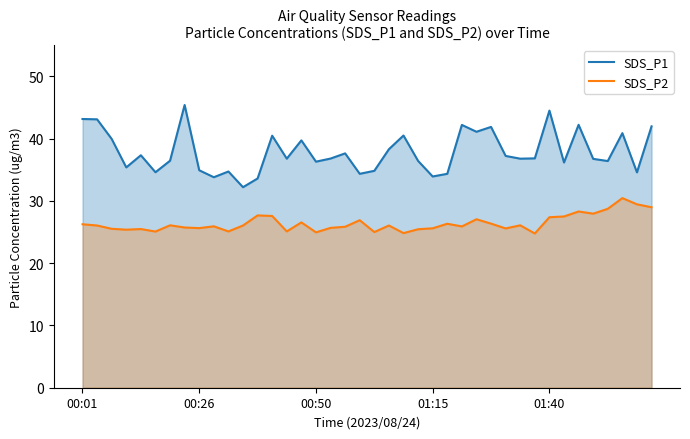

Is it true that SDS_P2 equals 16.0 at 15?

False